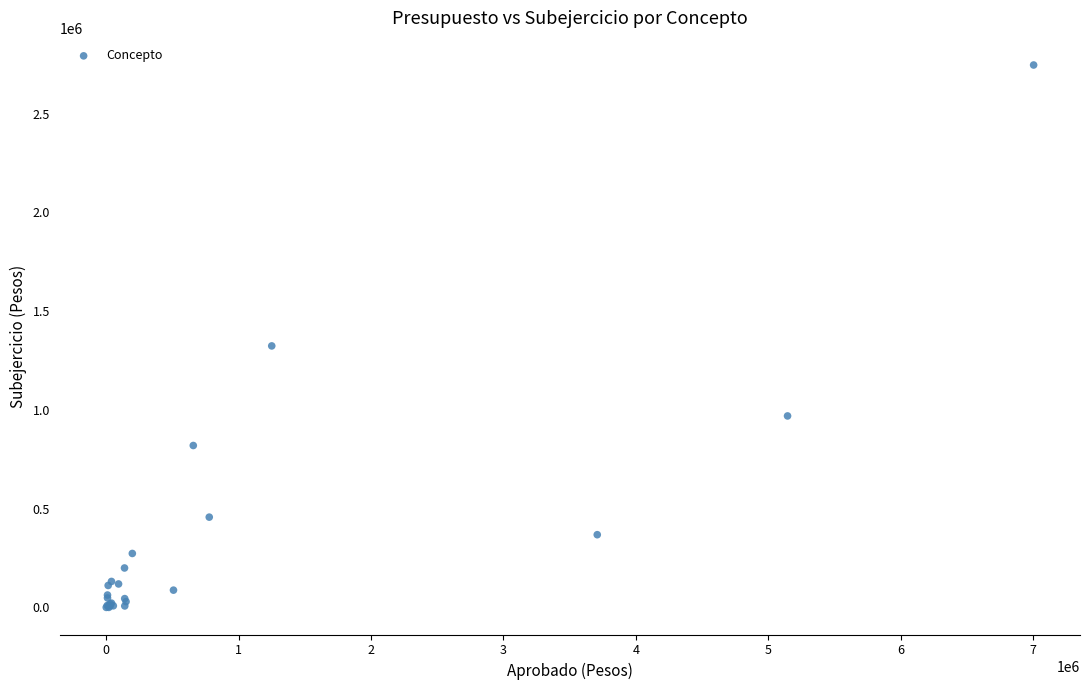

What Y value in the scatter plot is closest to 1373538?

1324351.0